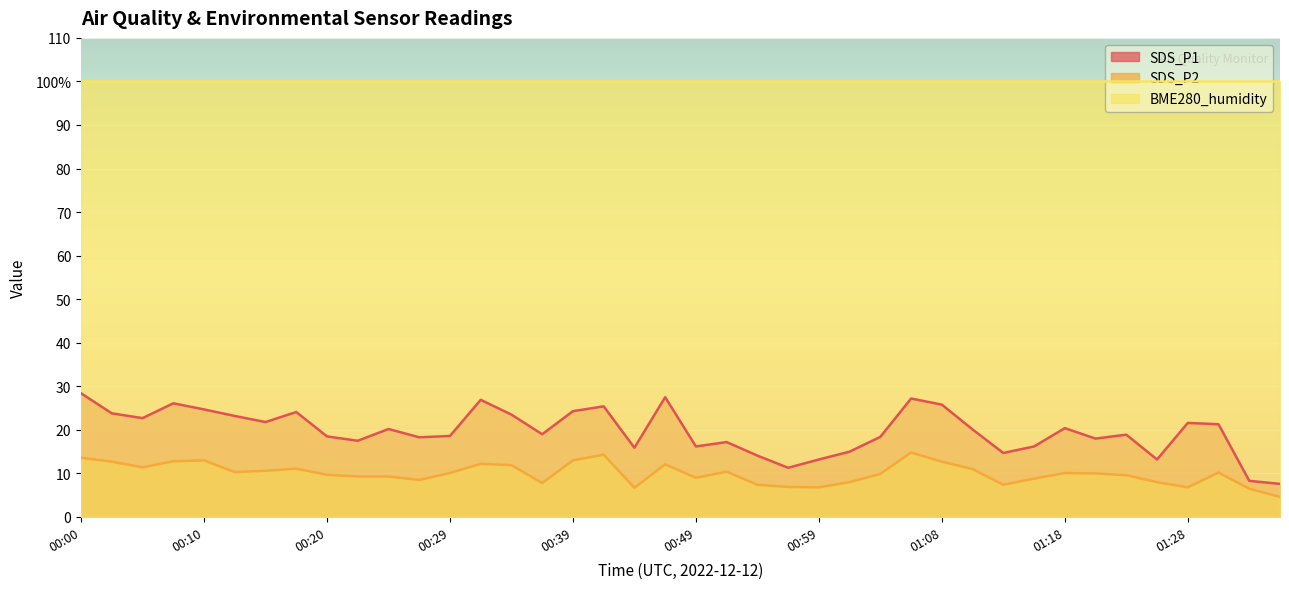

How many lines are shown in the chart?

2